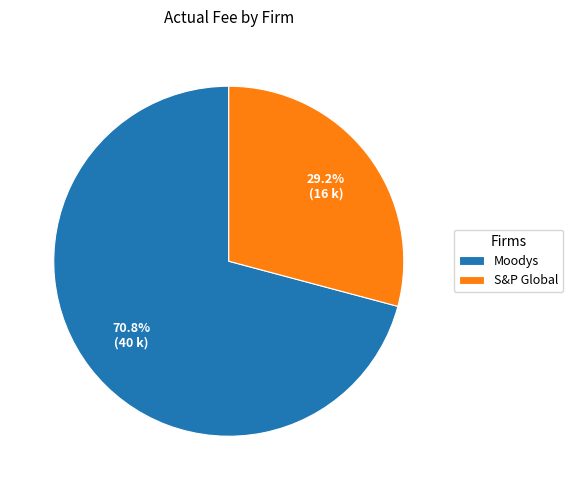

What percentage is the S&P Global slice, to the nearest percent?

29%